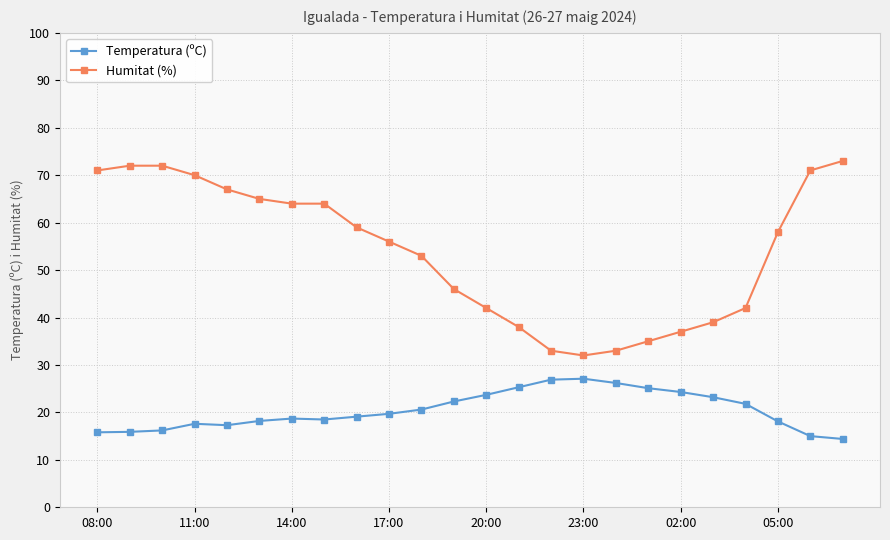

Which series has the largest total across all categories?

Humitat (%)